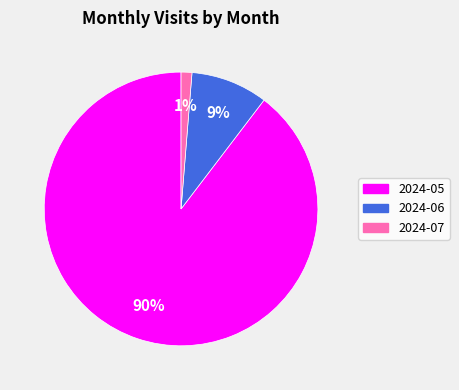

Count the number of slices in the pie.

3